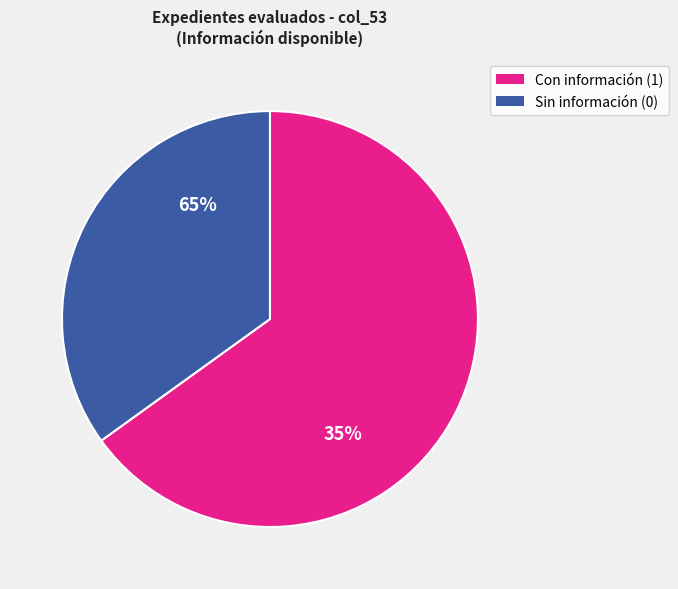

How many segments does this pie chart have?

2